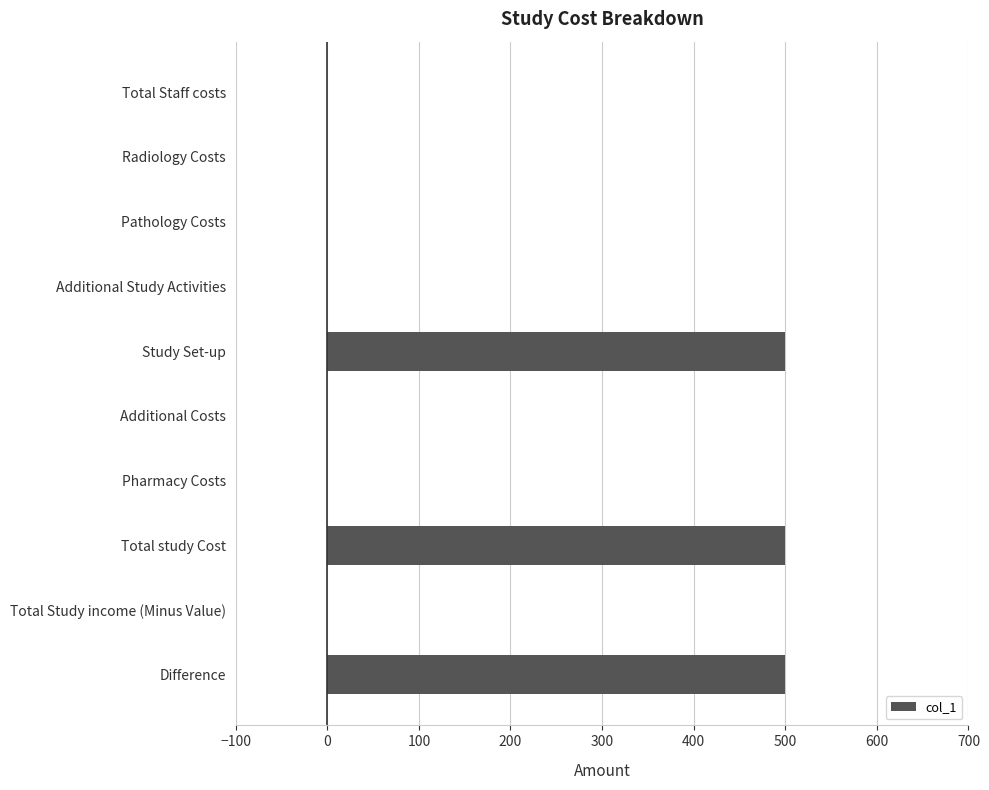

Reading bottom to top, list all the values displayed in this chart.

Difference=500	Total Study income (Minus Value)=0	Total study Cost=500	Pharmacy Costs=0	Additional Costs=0	Study Set-up=500	Additional Study Activities=0	Pathology Costs=0	Radiology Costs=0	Total Staff costs=0